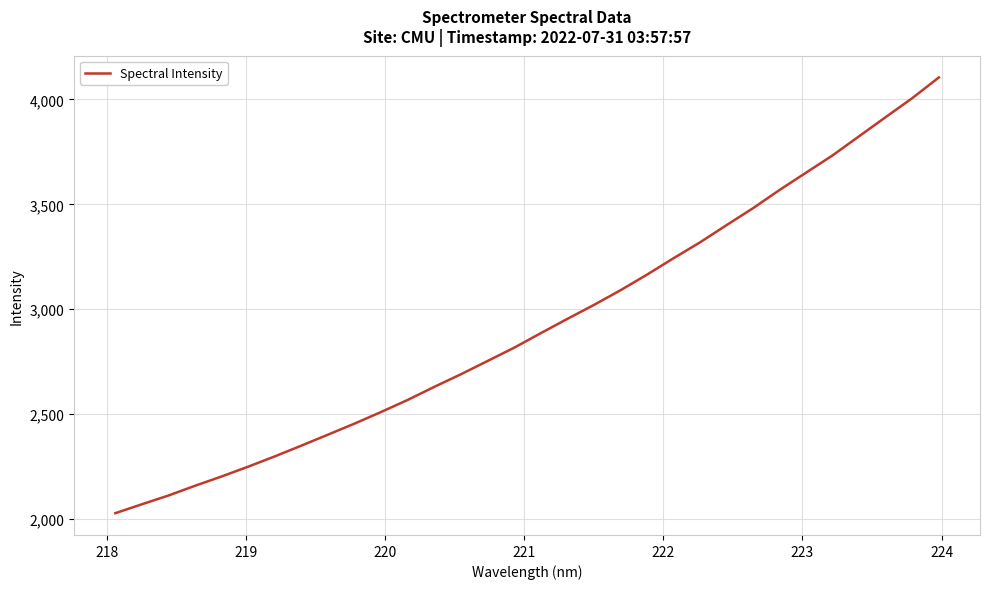

What is the sum of all values?

93668.7